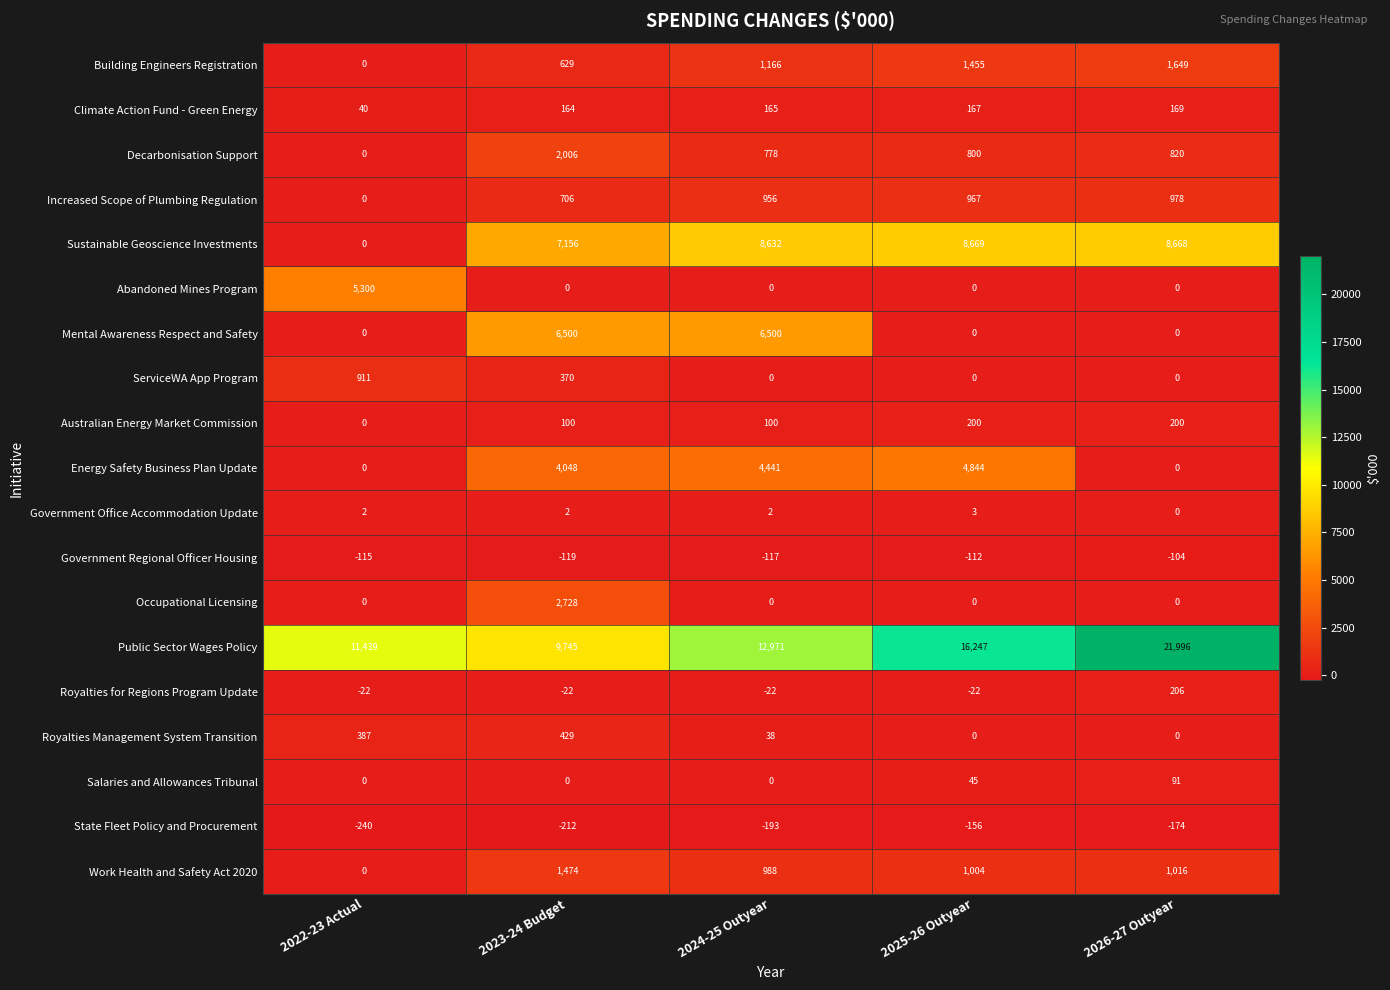

At which category is the sum across all series the highest?

2024-25 Outyear